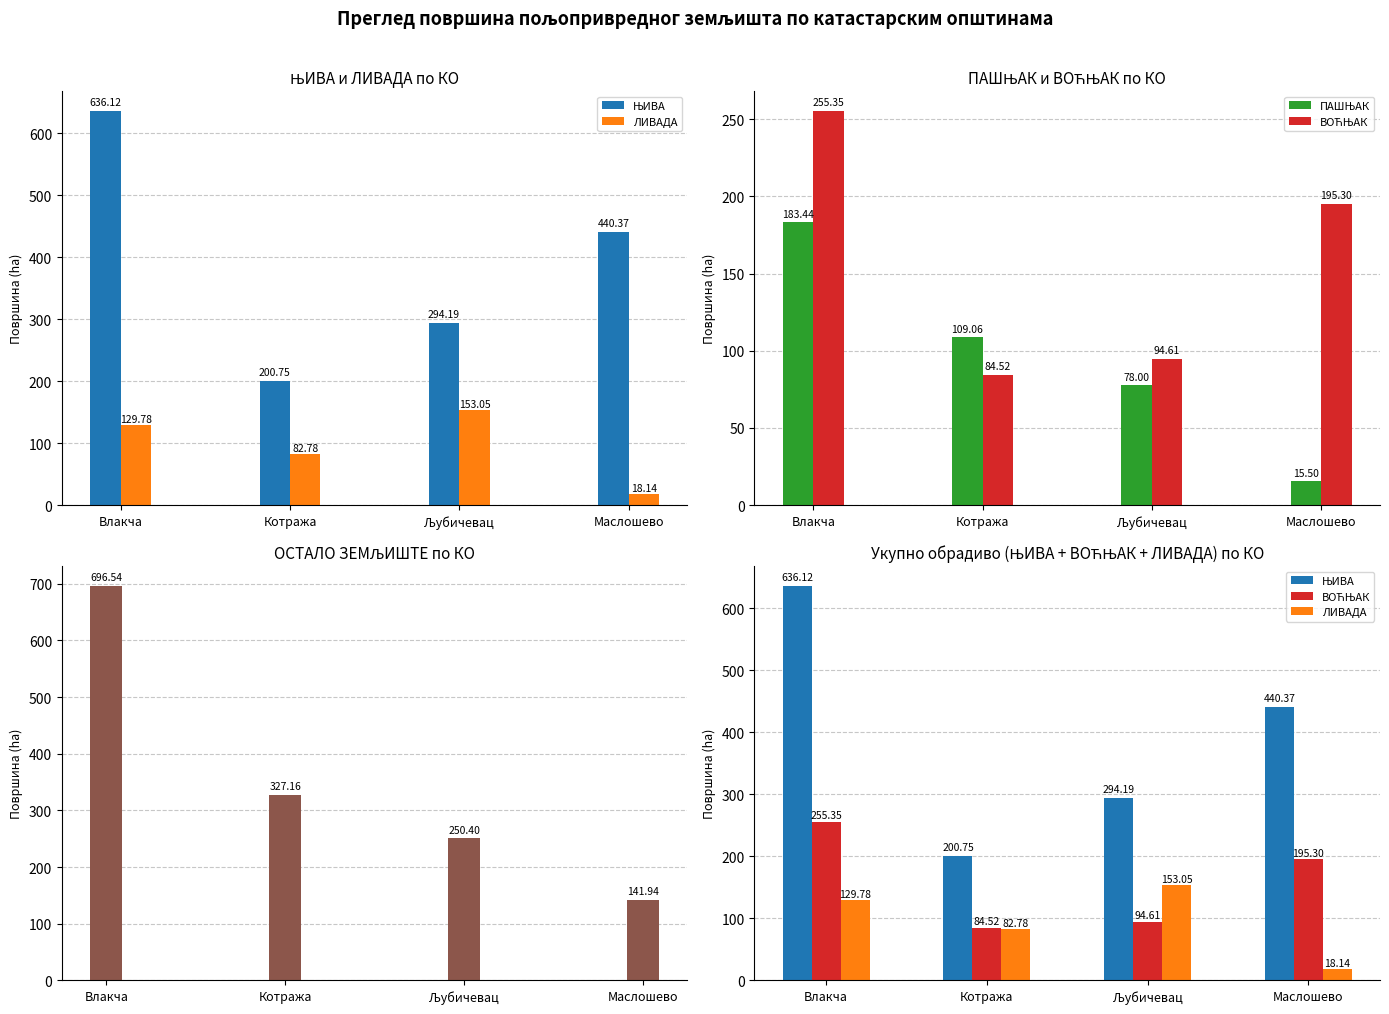

Does the chart contain any negative values?

No